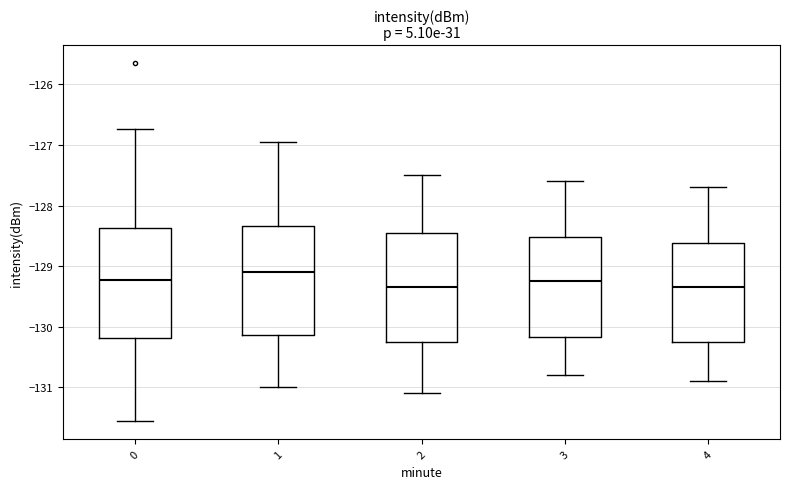

Reading left to right, transcribe this box plot: for each box, give where its median line is, the range the box spans, and where its two whiskers end, as read against the y-axis. The values are not printed on the chart, so give them approximately, as read against the axis.

0: median -129.2, box -130.2 to -128.4, whiskers -131.6 to -126.7
1: median -129.1, box -130.1 to -128.3, whiskers -131.0 to -127.0
2: median -129.3, box -130.2 to -128.4, whiskers -131.1 to -127.5
3: median -129.2, box -130.2 to -128.5, whiskers -130.8 to -127.6
4: median -129.3, box -130.2 to -128.6, whiskers -130.9 to -127.7